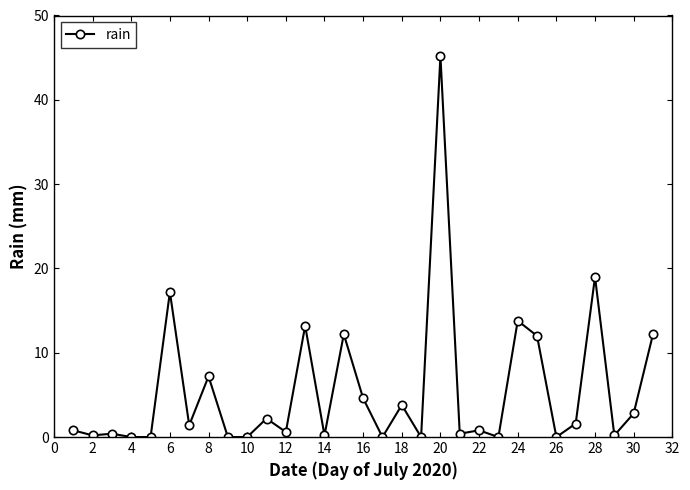

What is the maximum value shown in the chart?

45.2